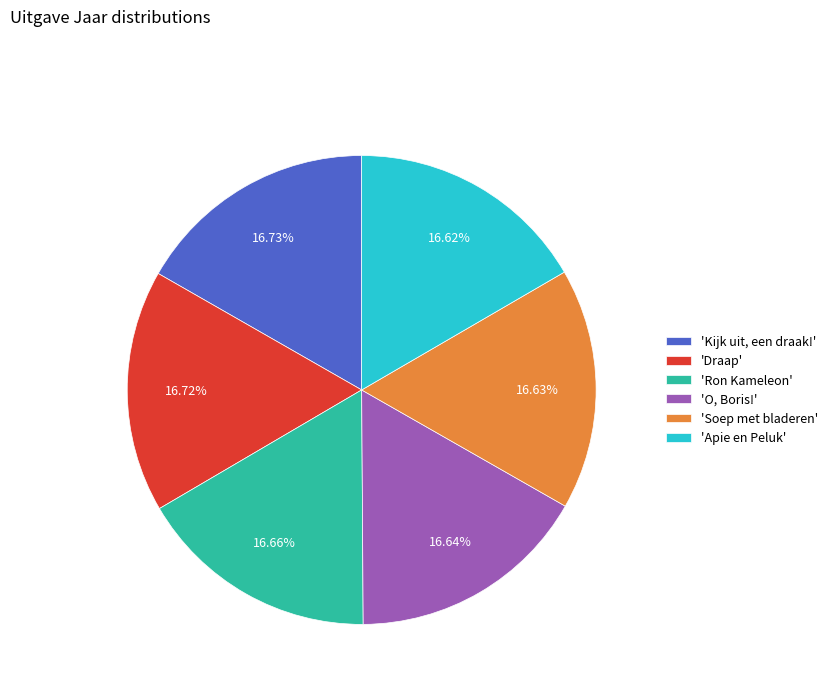

Rank the categories by value from highest to lowest.

'Kijk uit, een draak!', 'Draap', 'Ron Kameleon', 'O, Boris!', 'Soep met bladeren', 'Apie en Peluk'